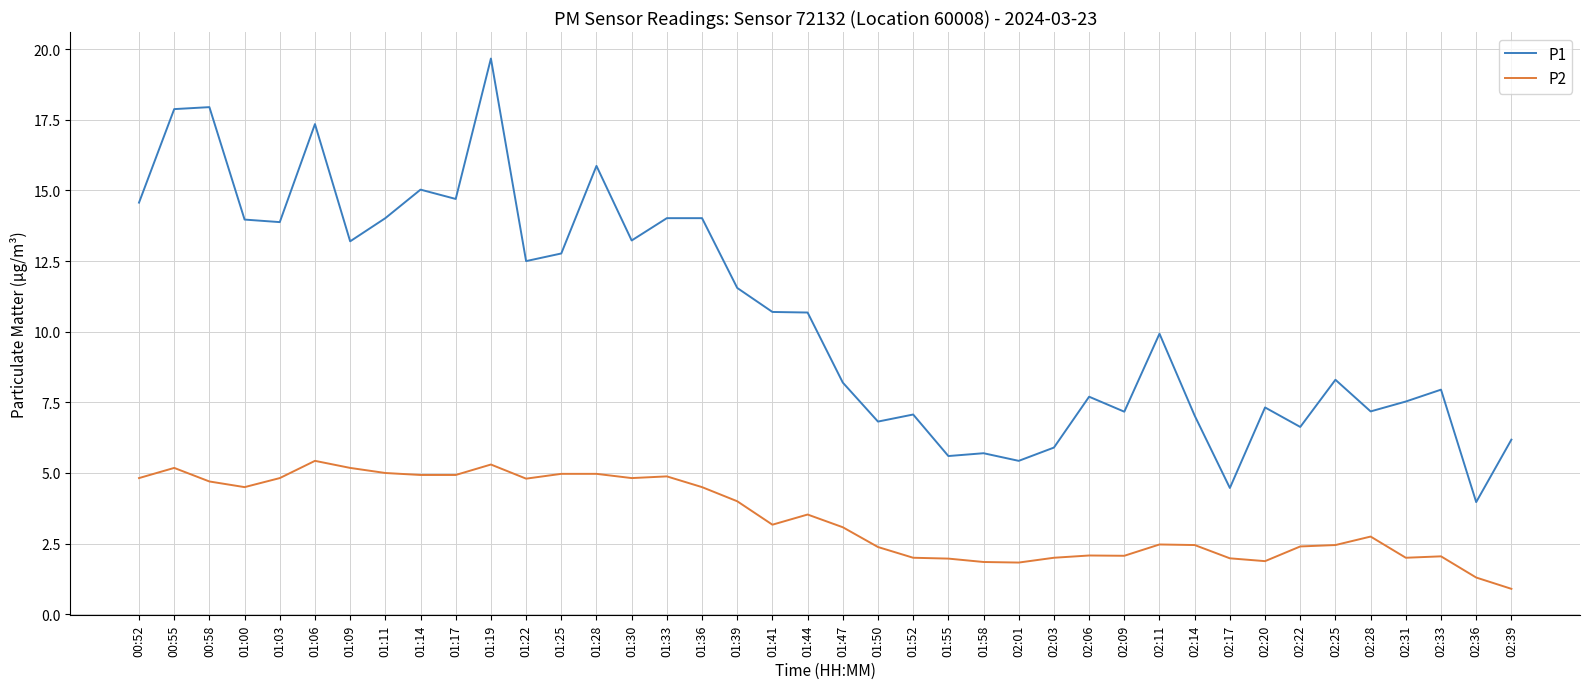

The P2 series shows 2.5 at 02:14. True or false?

True